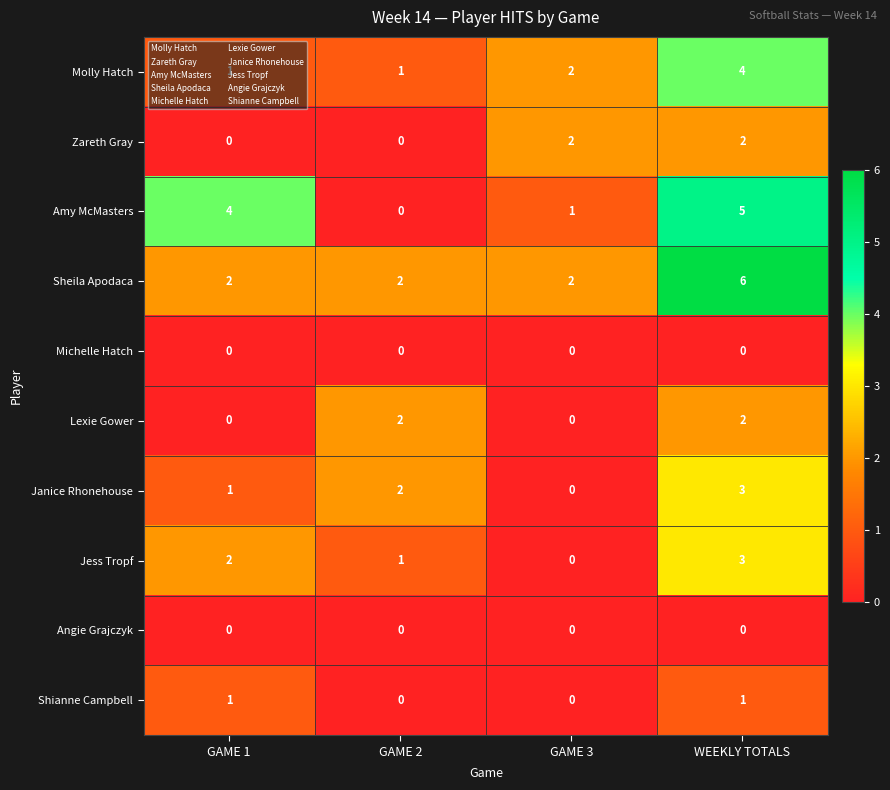

Which label corresponds to the largest value in the chart?

WEEKLY TOTALS